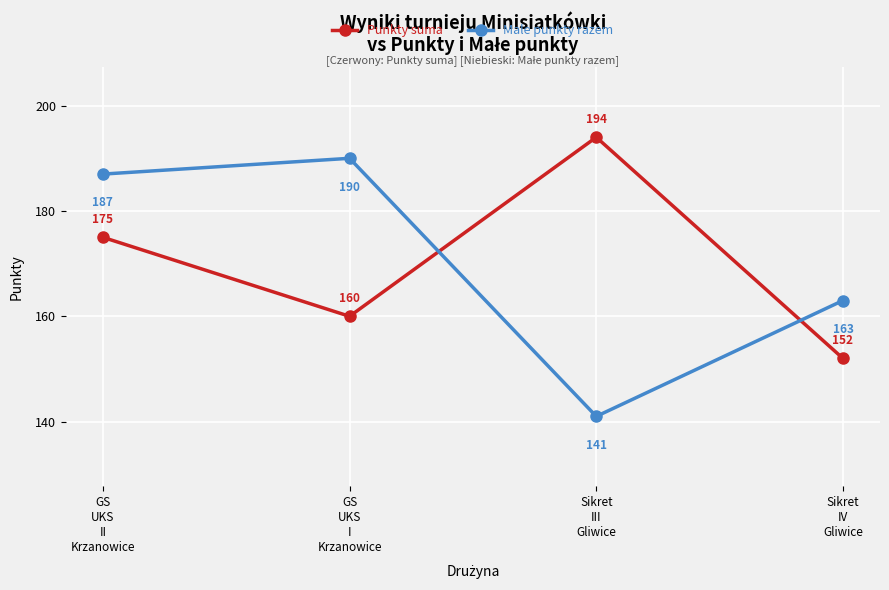

What is the total value across all series at Sikret
IV
Gliwice?

315